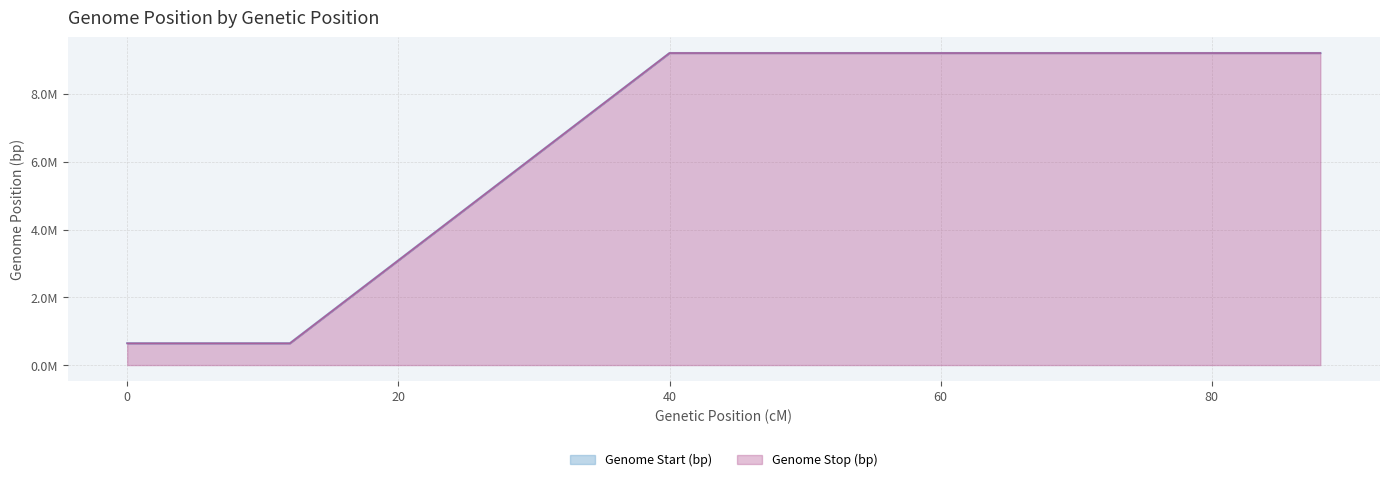

Between 1 and 55, which is larger?

55